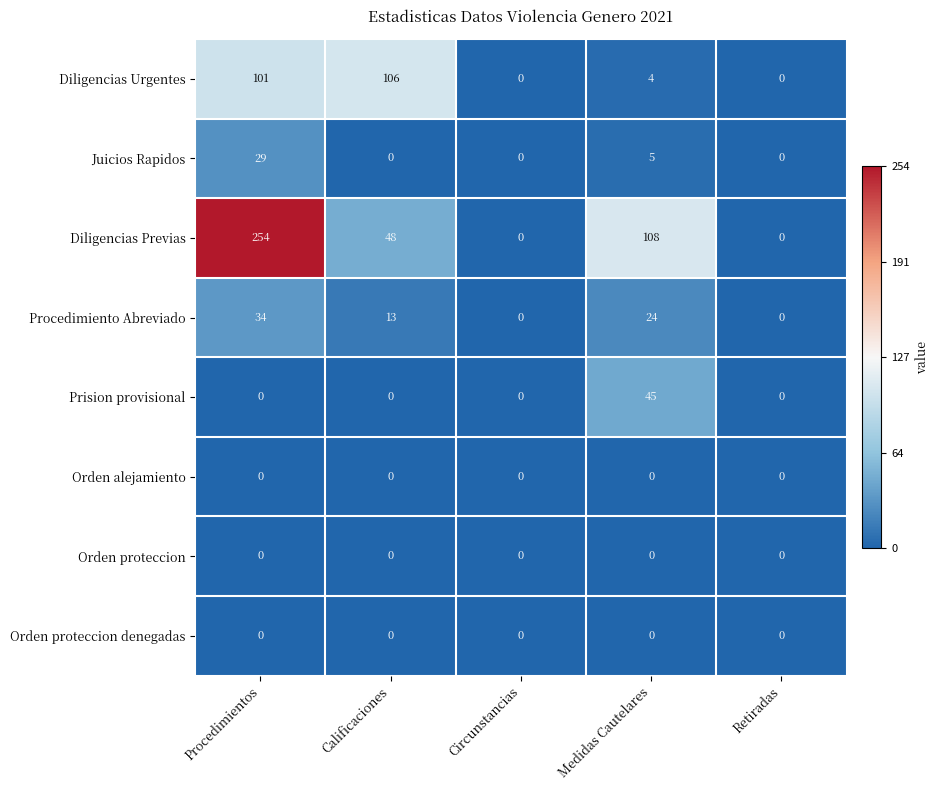

Count the number of data series in this chart.

8